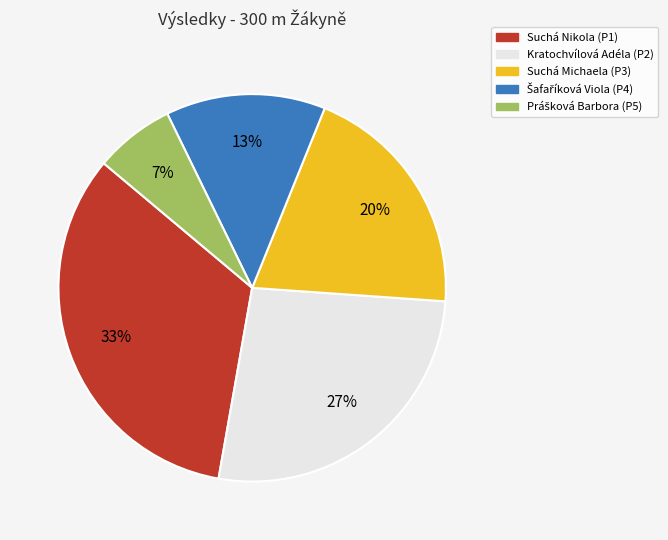

Does Suchá Michaela account for over 50% of the chart?

No